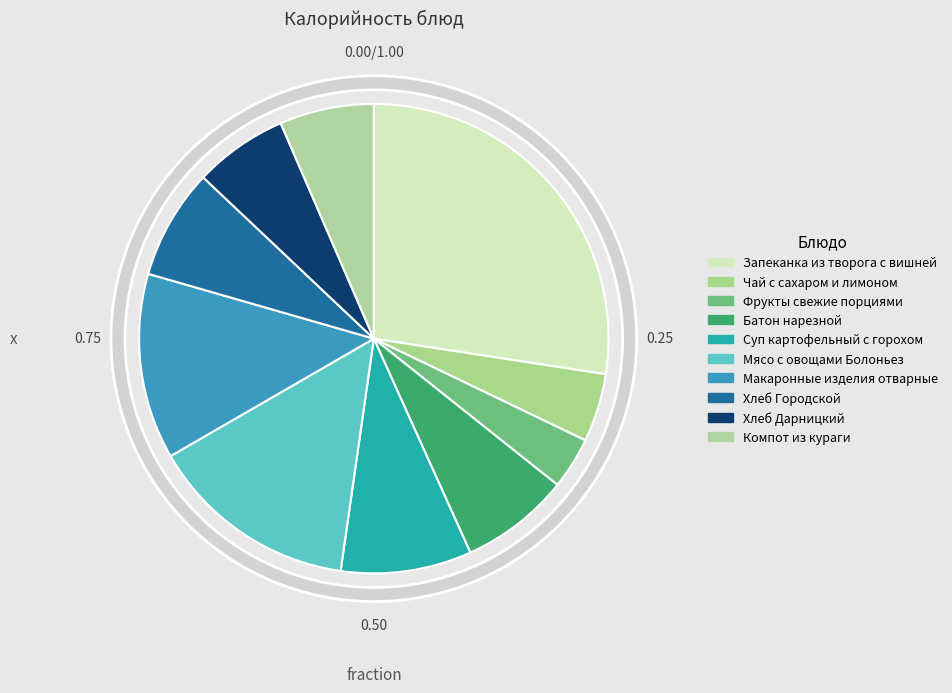

Is Компот из кураги the majority of the pie?

No